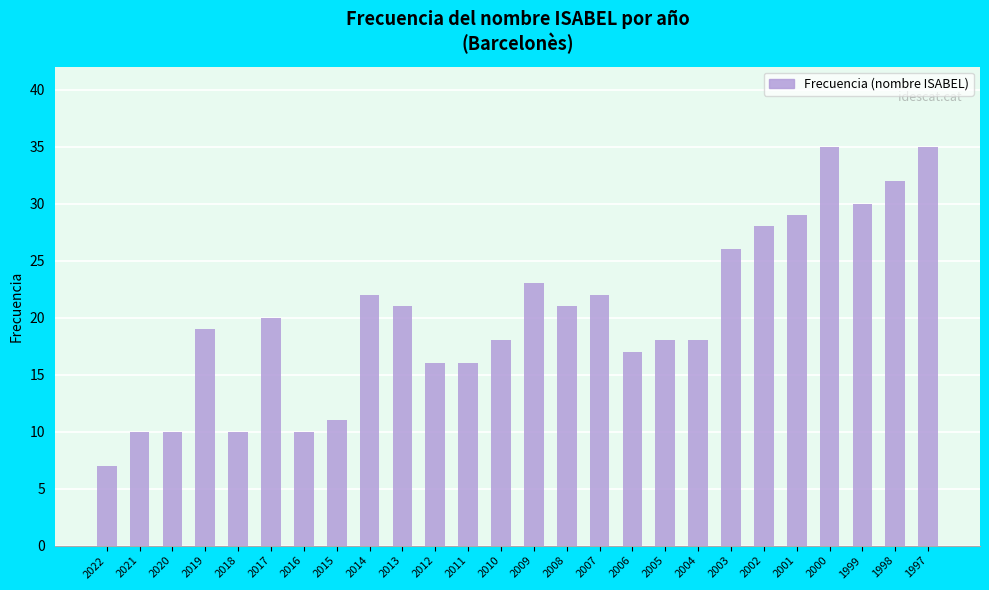

The value at 2022 is 10. True or false?

False